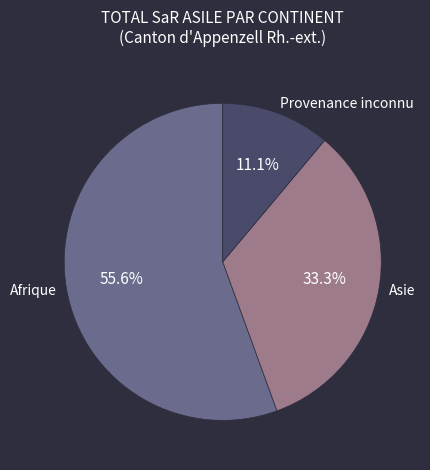

Combined, do Provenance inconnu and Asie account for over 50%?

No